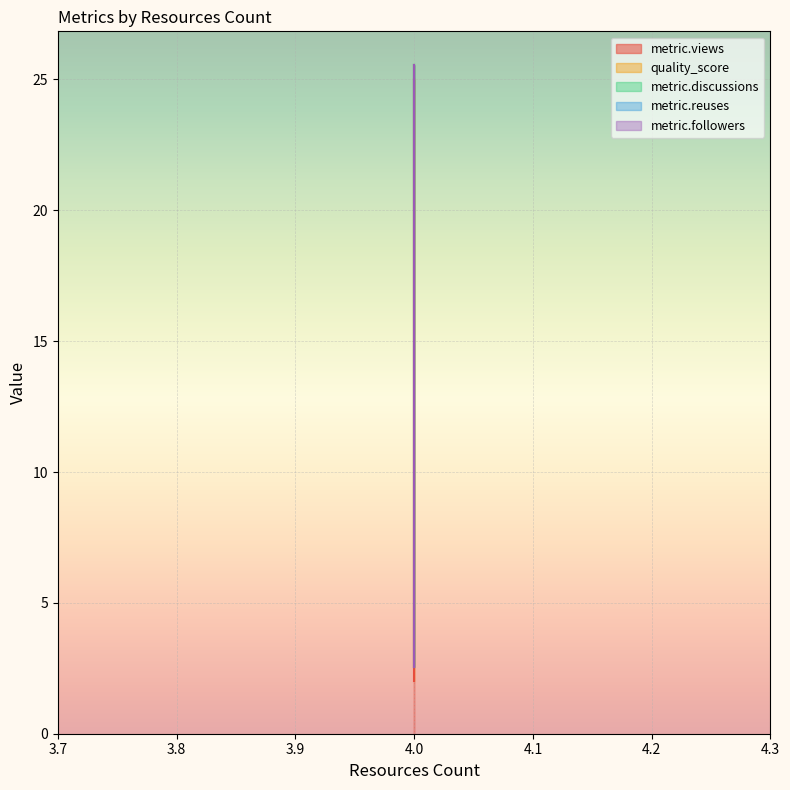

At which category is the sum across all series the highest?

4